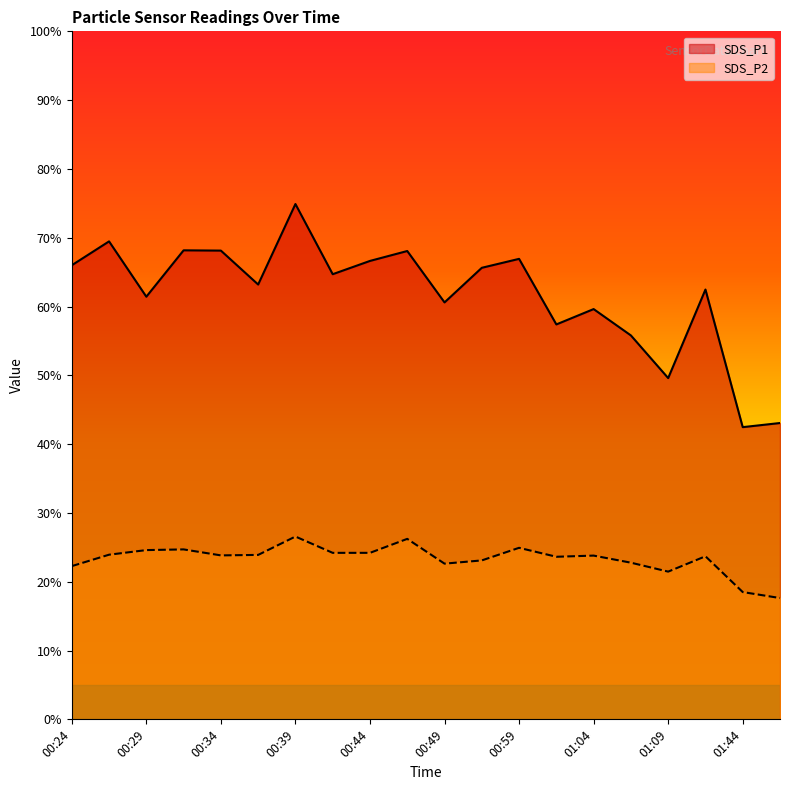

True or false: SDS_P1 and SDS_P2 cross at least once.

False